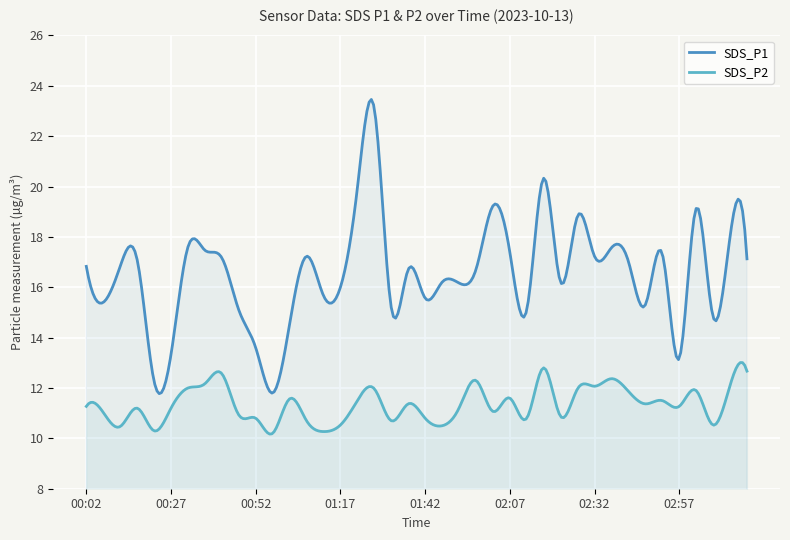

What position from the right is 02:07?

15